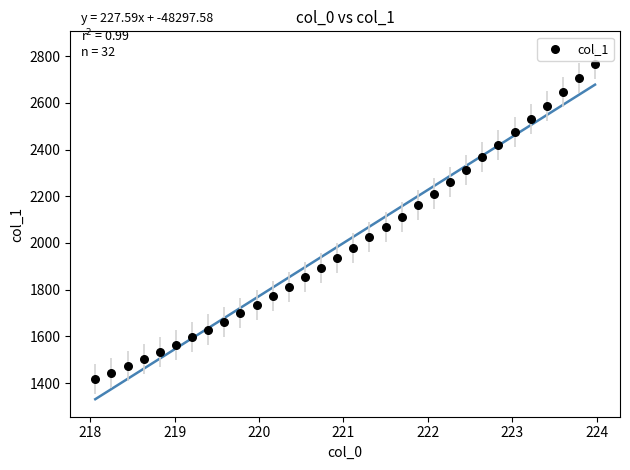

What is the range of X values (max minus min)?

5.9